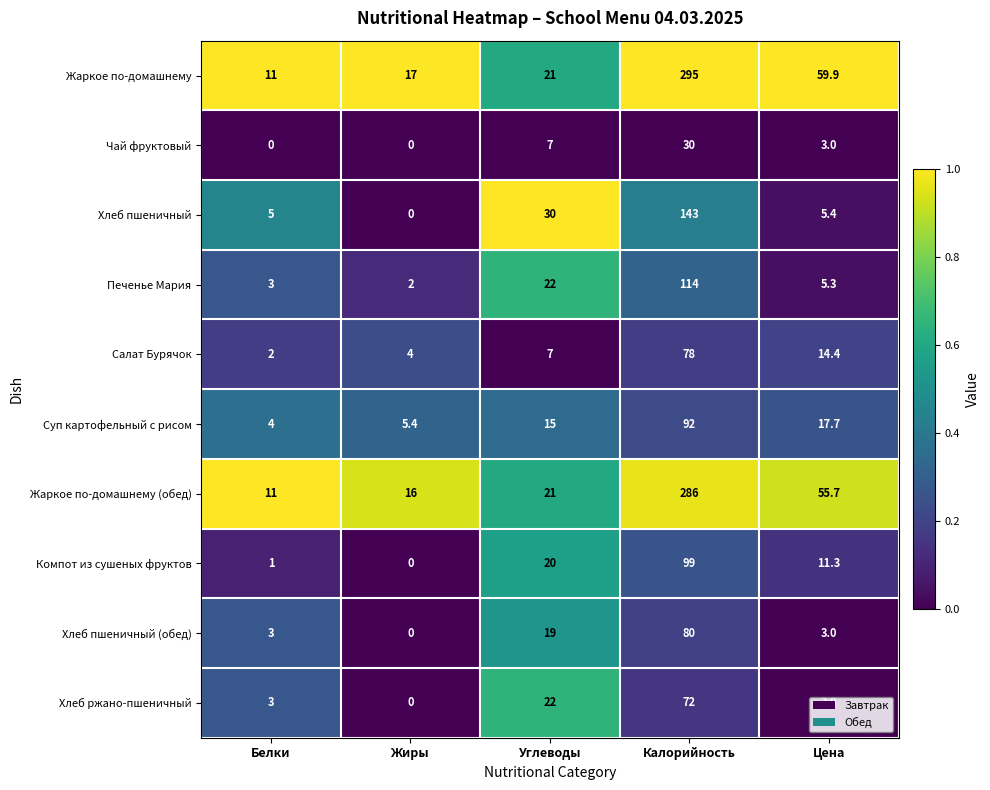

Rank the categories by Печенье Мария value from highest to lowest.

Калорийность, Углеводы, Цена, Белки, Жиры